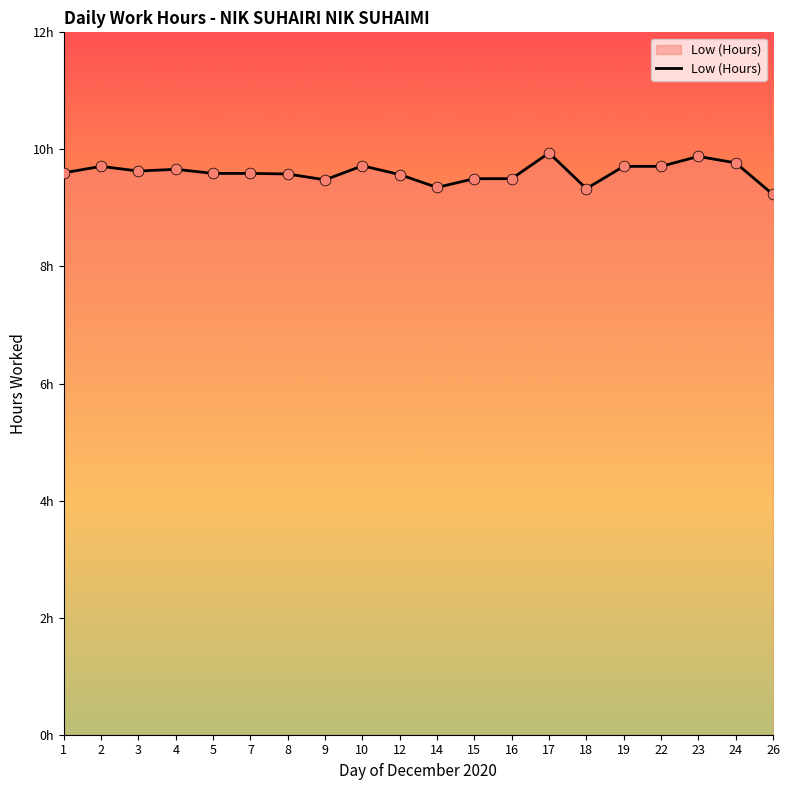

What is the change in value from 7 to 19?

+0.1